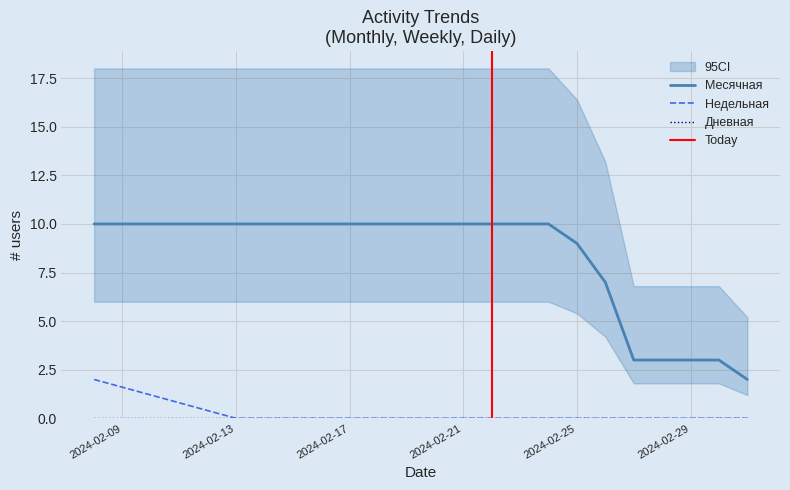

True or false: Недельная has a value of 1 at 2024-02-29.

False